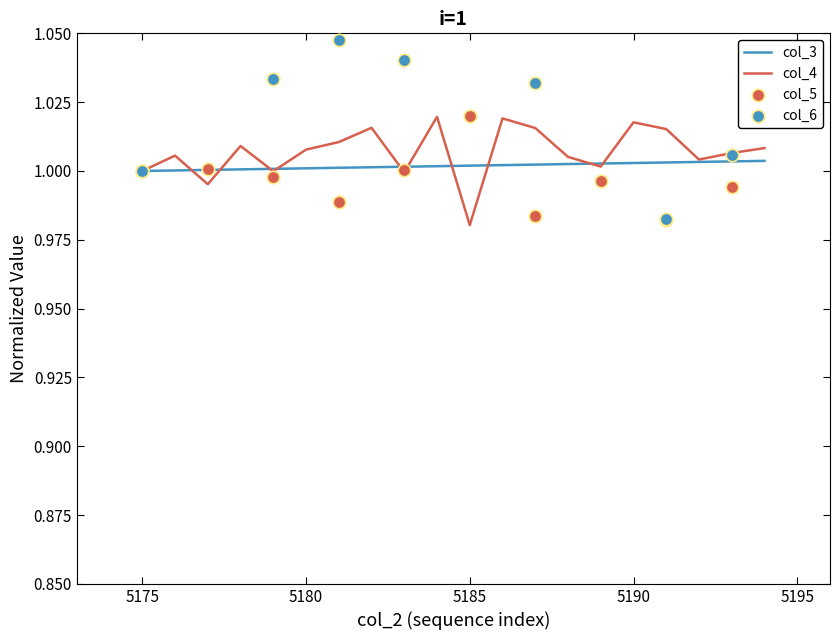

Which series has the largest total across all categories?

col_4